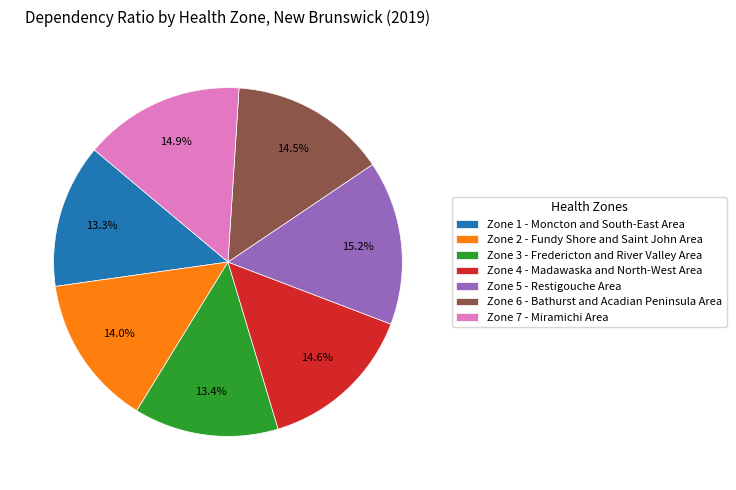

The Zone 2 - Fundy Shore and Saint John Area slice represents 23% of the pie. True or false?

False